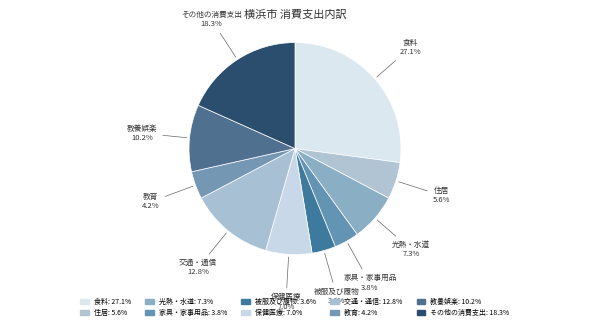

To the nearest percent, what is the average slice percentage?

10%